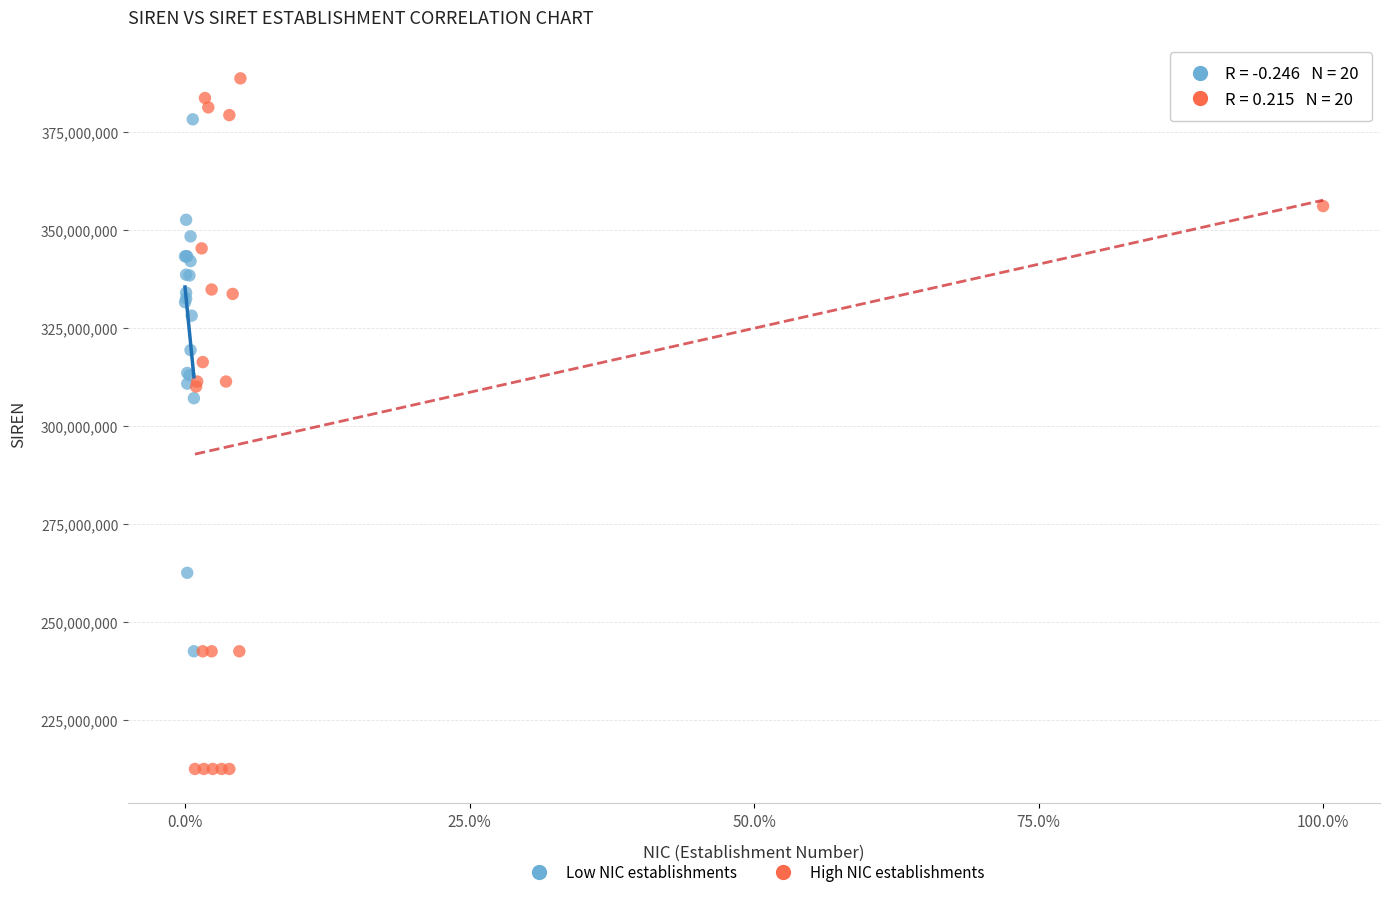

Which series reaches the maximum Y coordinate?

High NIC establishments